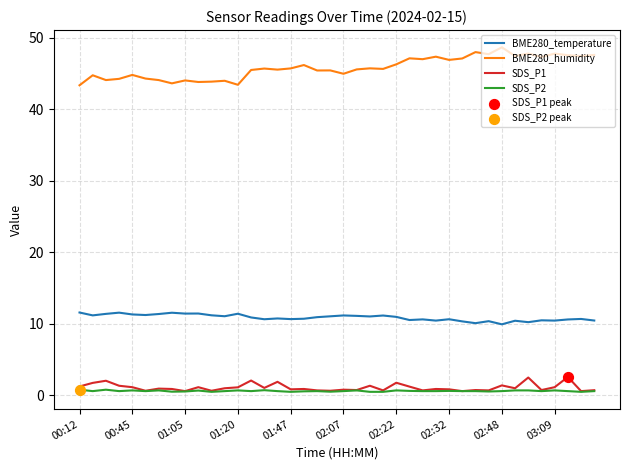

Which series has the largest range (max minus min)?

BME280_humidity